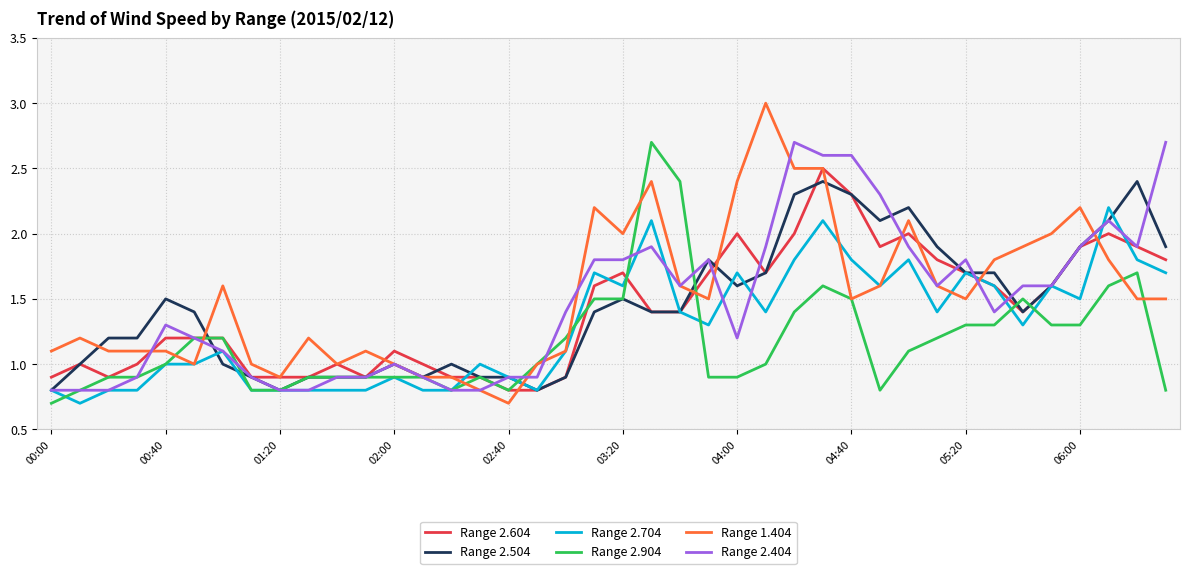

Which series has the widest spread of values?

Range 1.404